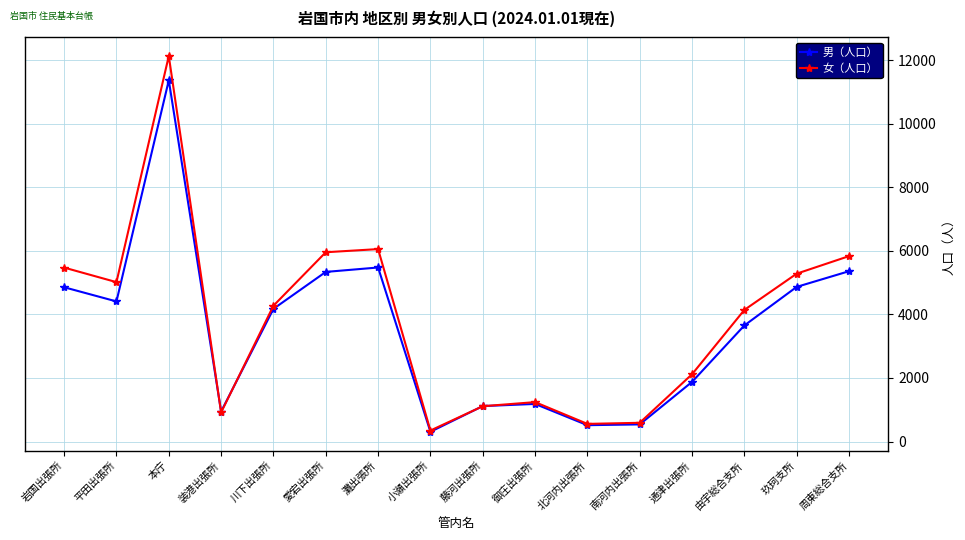

What is the difference between the second highest and second lowest values in the 女（人口） series?

5501